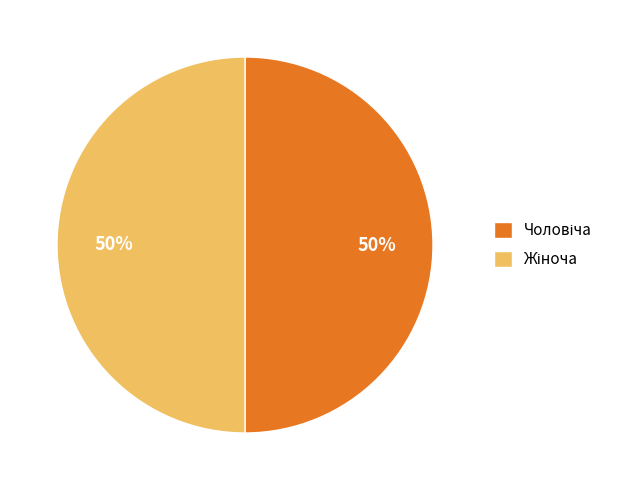

Is it true that Чоловіча is 45% of the pie?

False